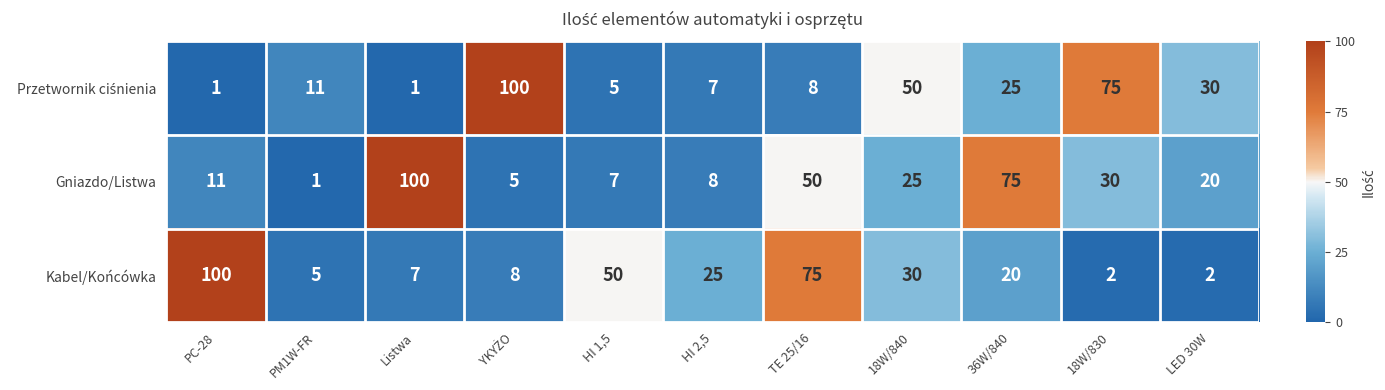

What is the average value of the Gniazdo/Listwa series?

30